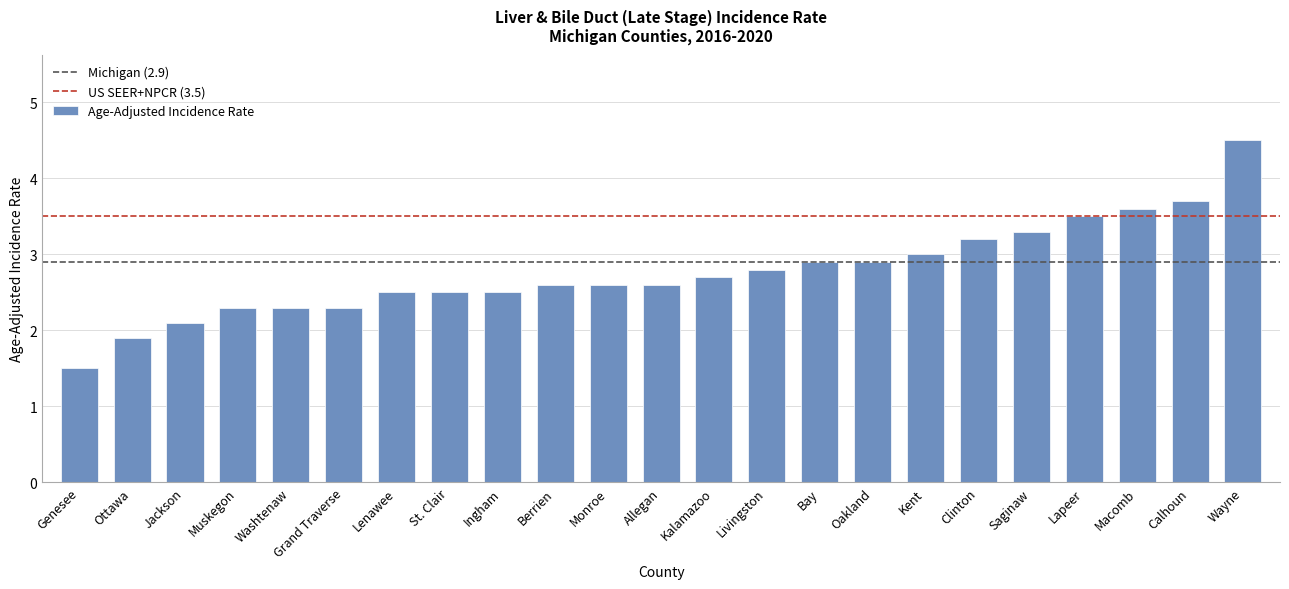

The chart shows a value of 3.3 at Saginaw. True or false?

True